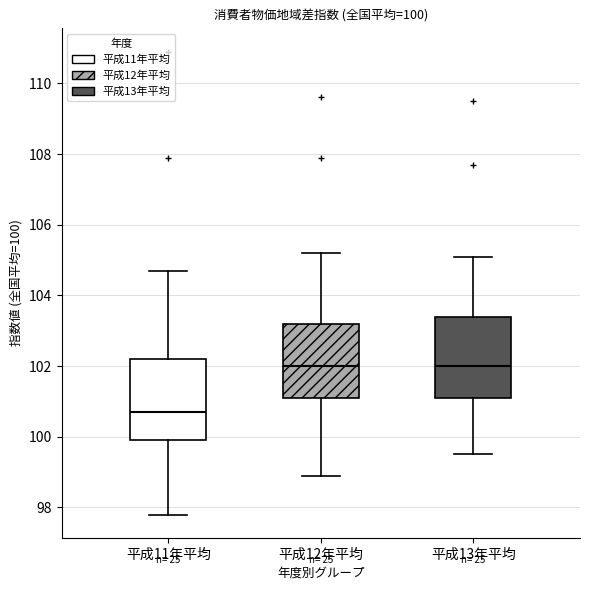

Which box's median line is the lowest?

平成11年平均